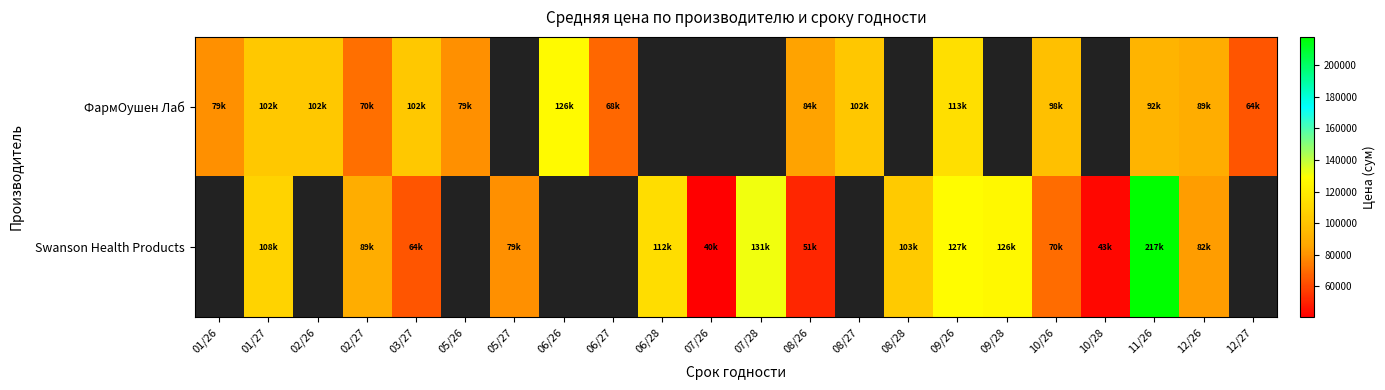

Between 03/27 and 07/26, which series saw the biggest shift?

Swanson Health Products